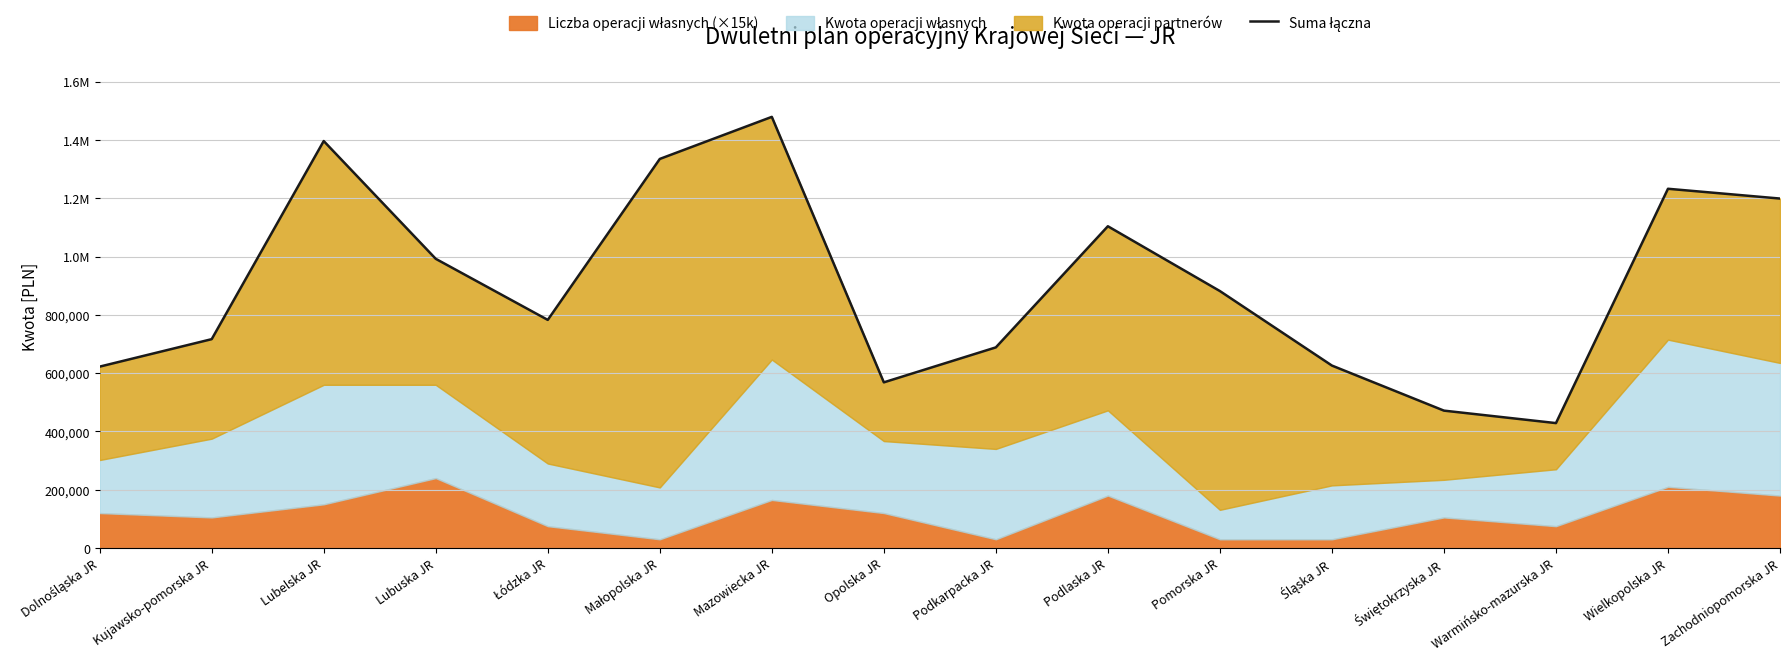

How many lines are shown in the chart?

1